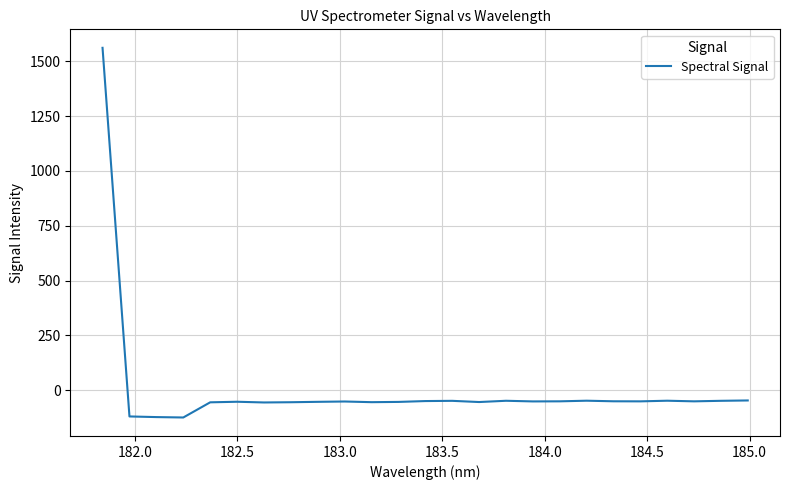

What is the minimum value shown in the chart?

-124.4